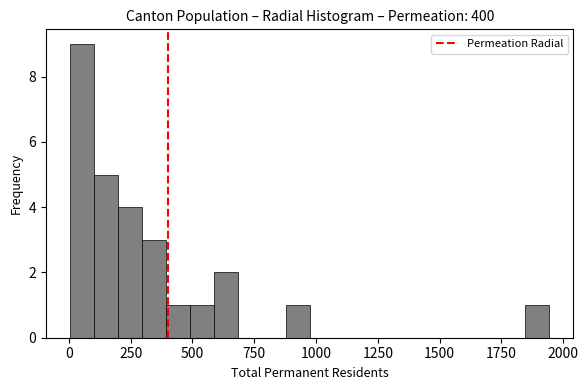

Around what value on the x-axis is the tallest bar? Give the approximate position of its centre, as read against the axis.

50